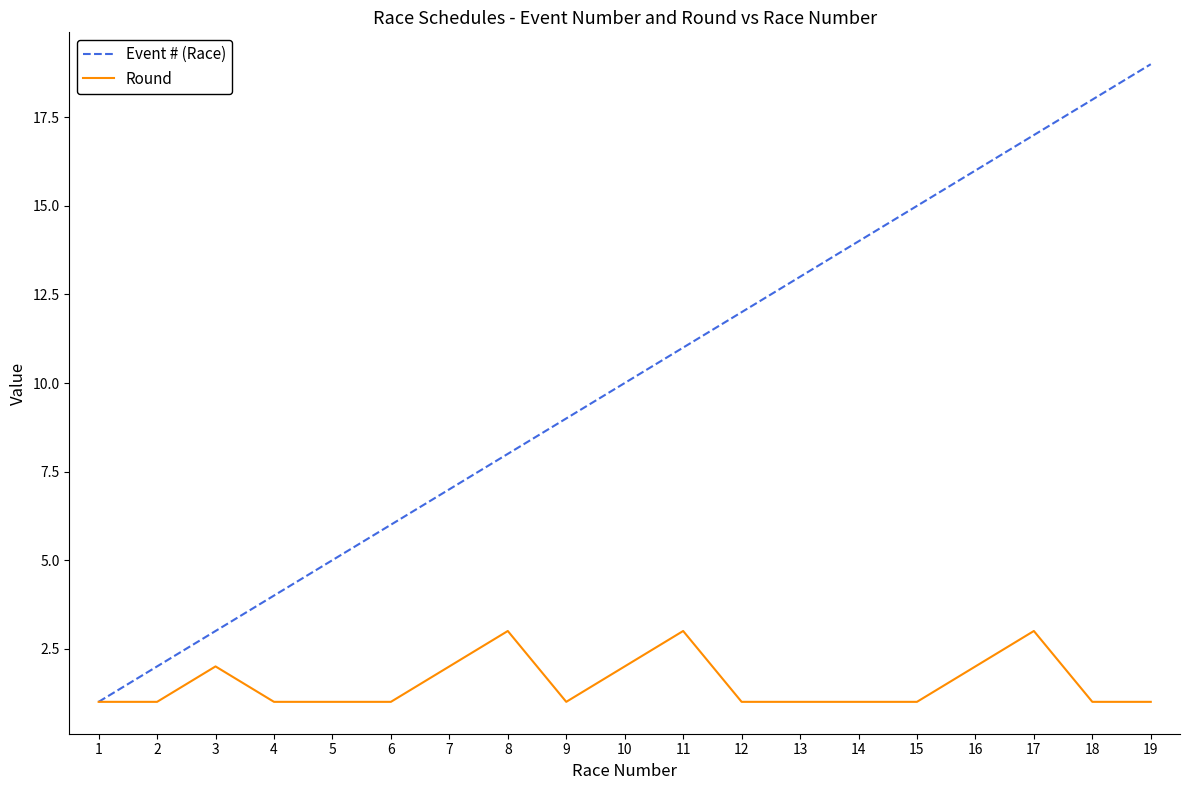

Is the value of Event # (Race) at 16 greater than the value of Round at 17?

Yes